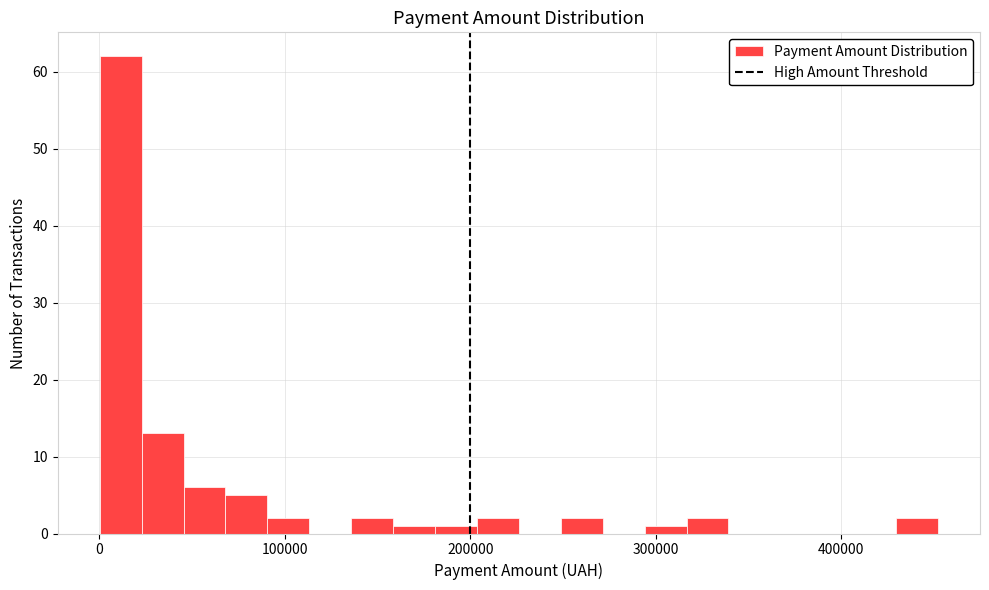

Around what value on the x-axis is the tallest bar? Give the approximate position of its centre, as read against the axis.

10000